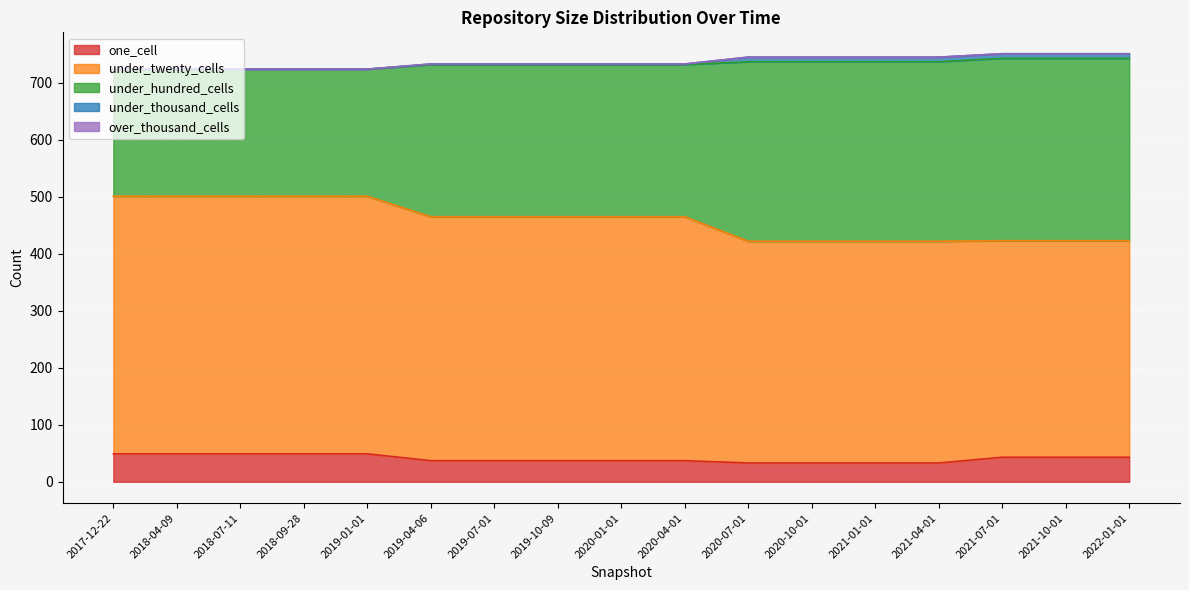

What is the greatest value displayed?

751